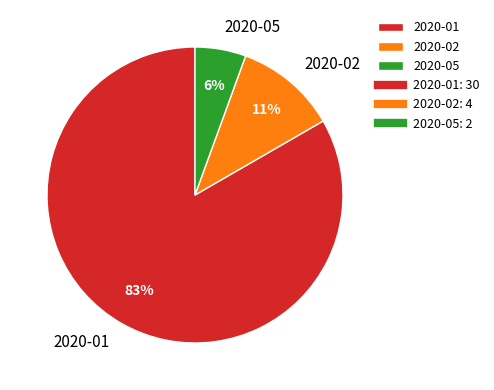

Between 2020-01 and 2020-02, which is larger?

2020-01